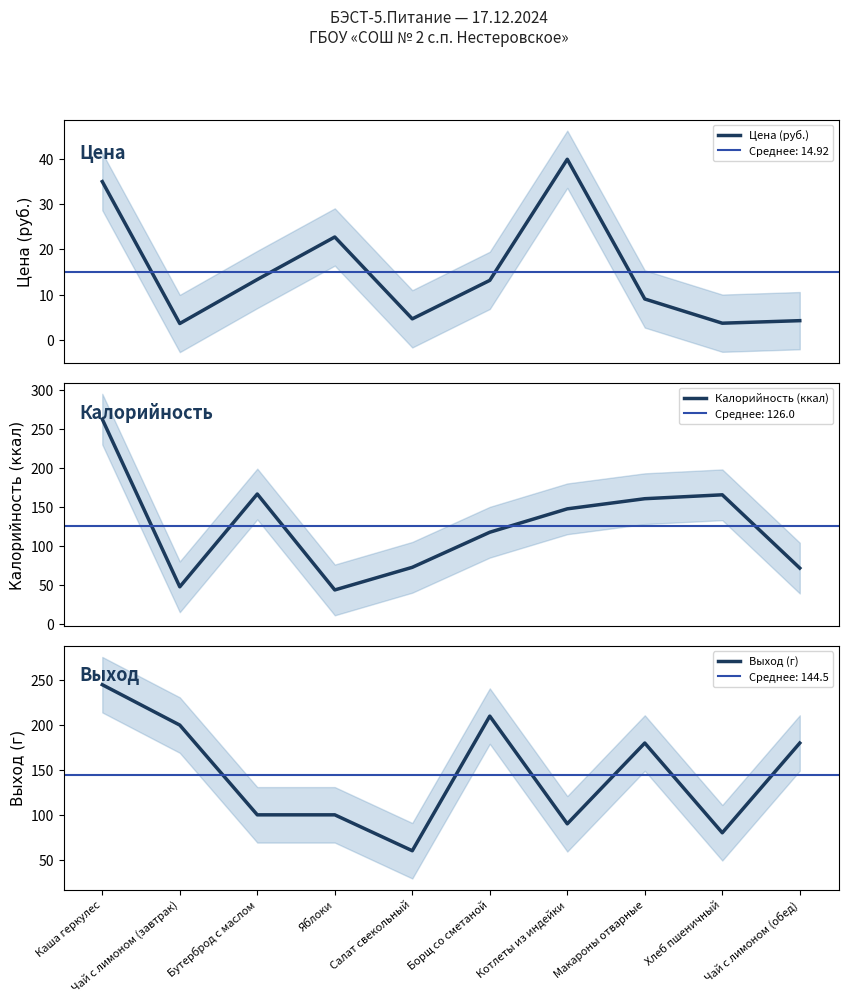

What is the label of the 3rd point from the left?

Бутерброд с маслом